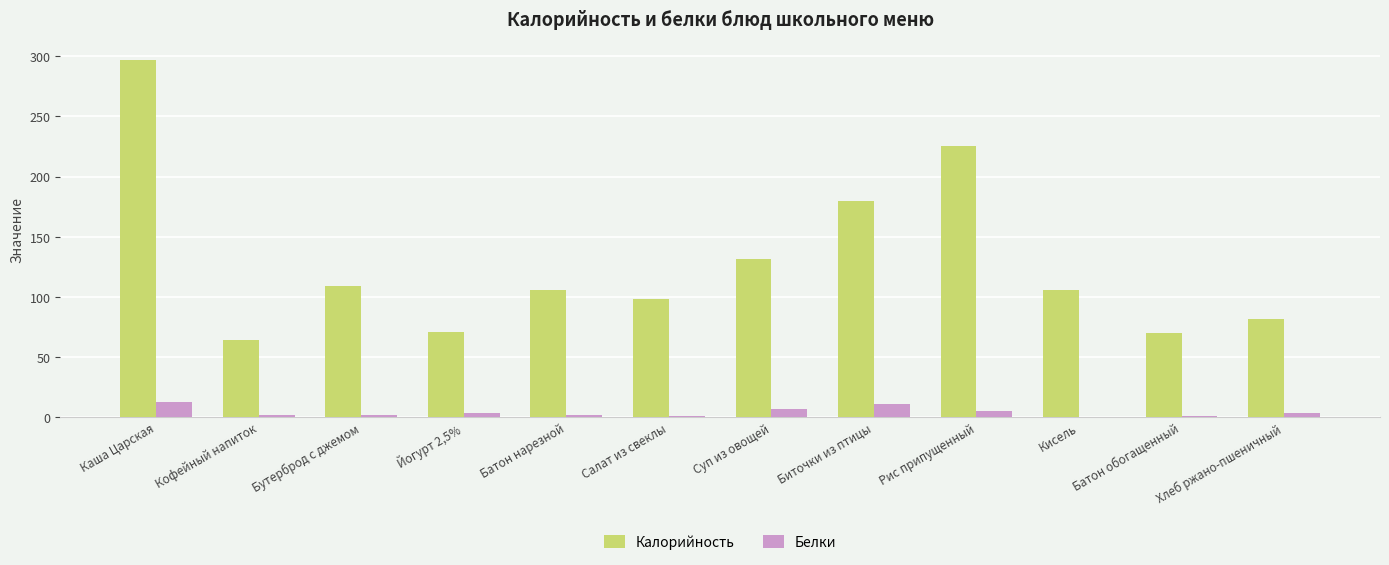

What is the average value of the Калорийность series?

128.3